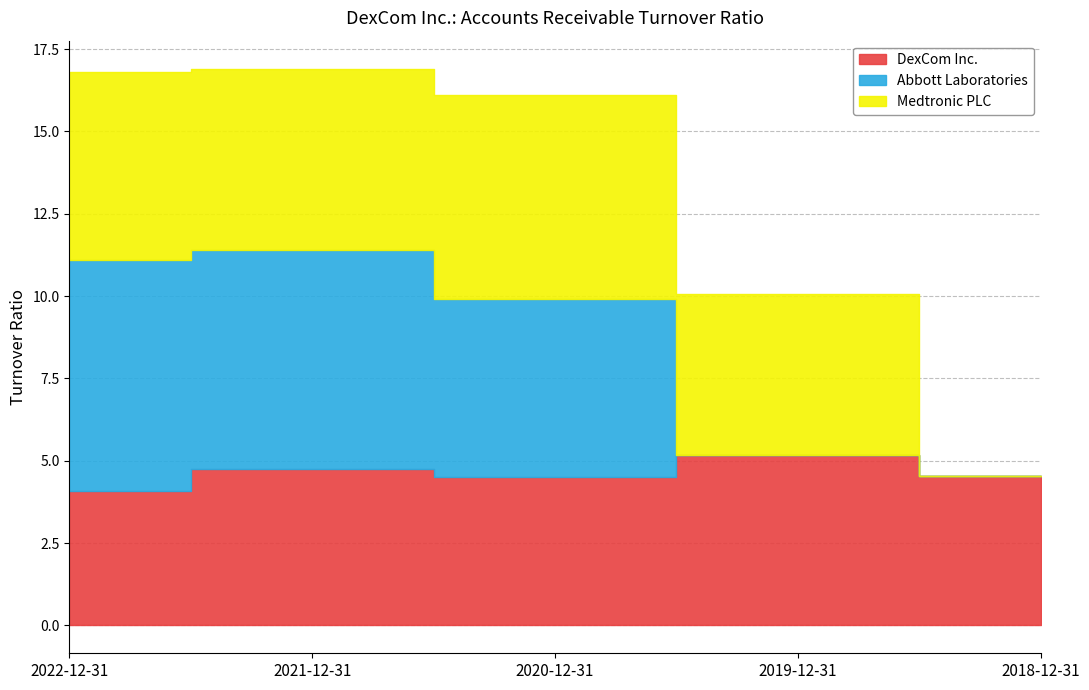

What is the difference between the maximum and second lowest values in the Medtronic PLC series?

1.3